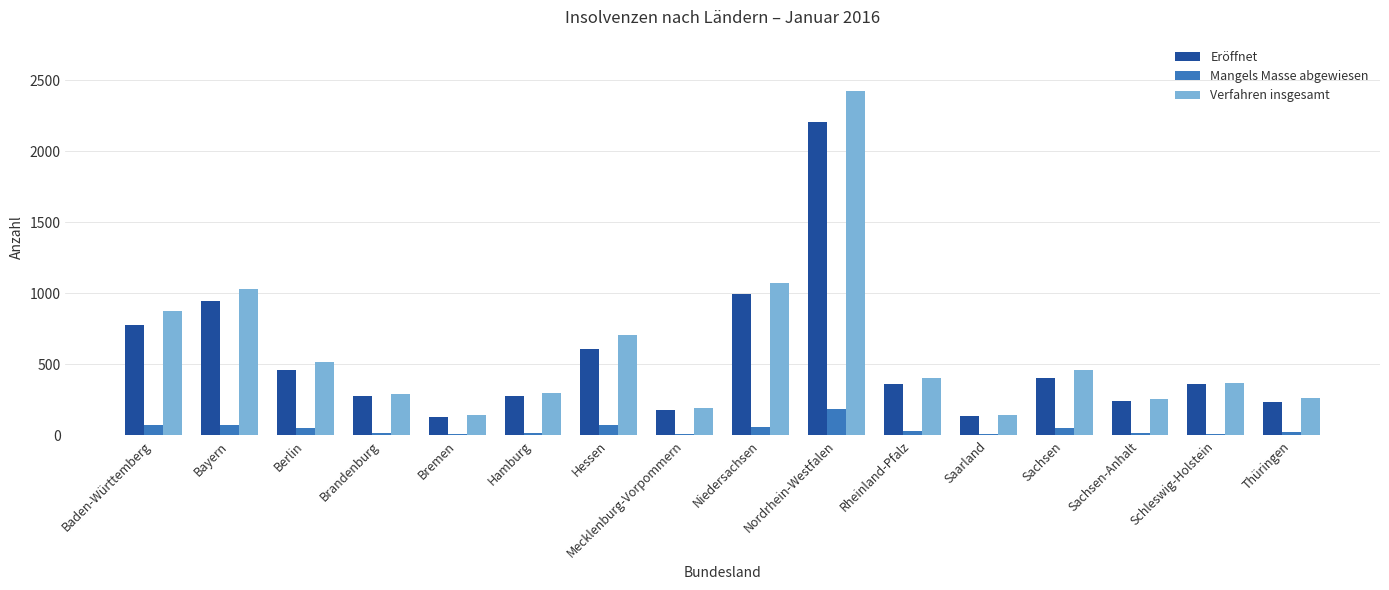

Which series changed the most between Bayern and Hamburg?

Verfahren insgesamt